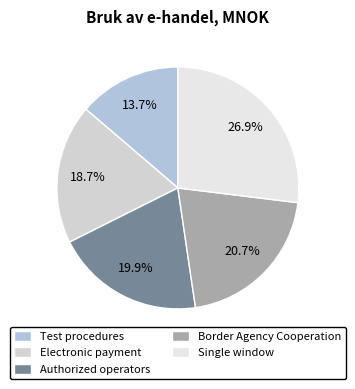

Which slice is the largest?

Single window